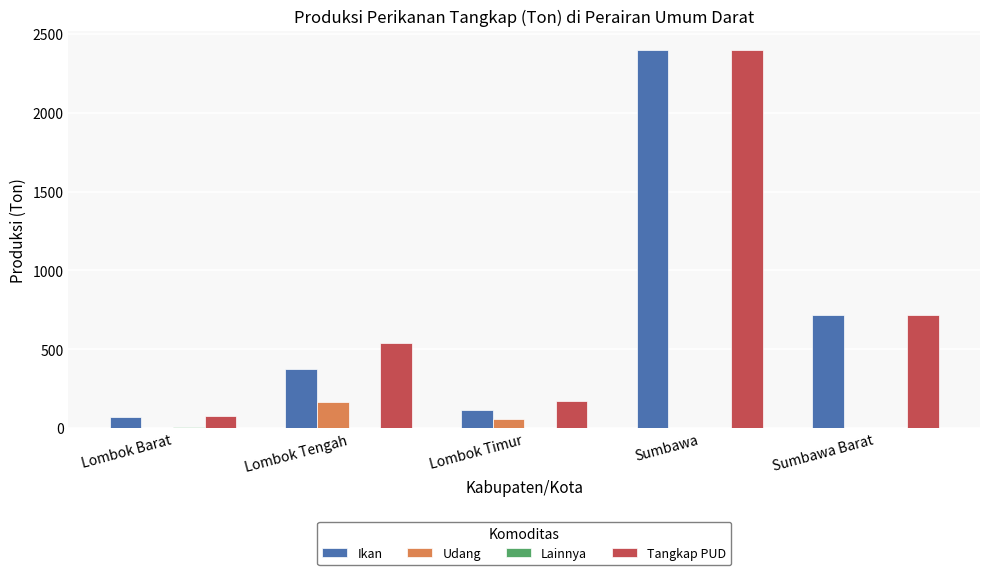

What is the maximum value shown in the chart?

2400.9